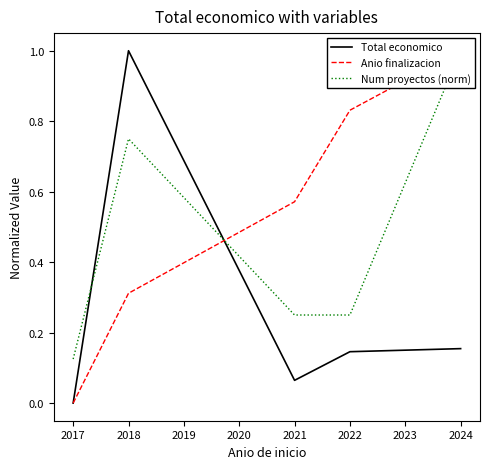

What is the maximum value for Total economico?

1.0